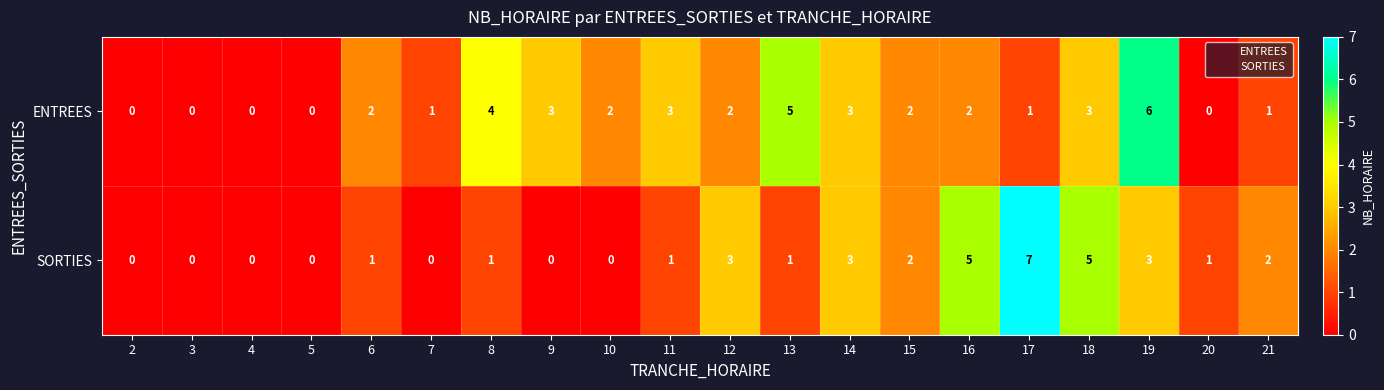

How many series are shown in this chart?

2